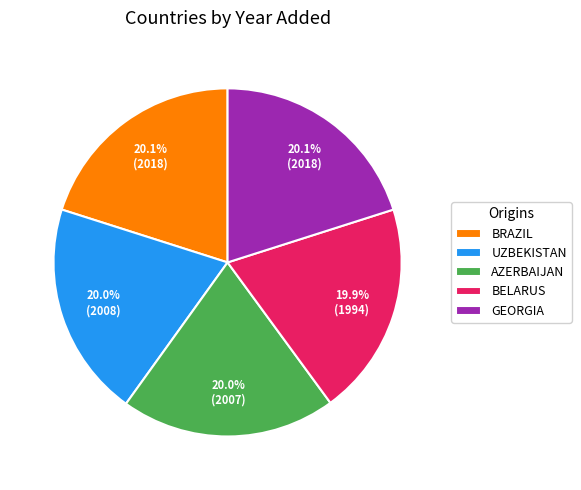

Approximately how many times larger is the value at BELARUS compared to BRAZIL?

1.0